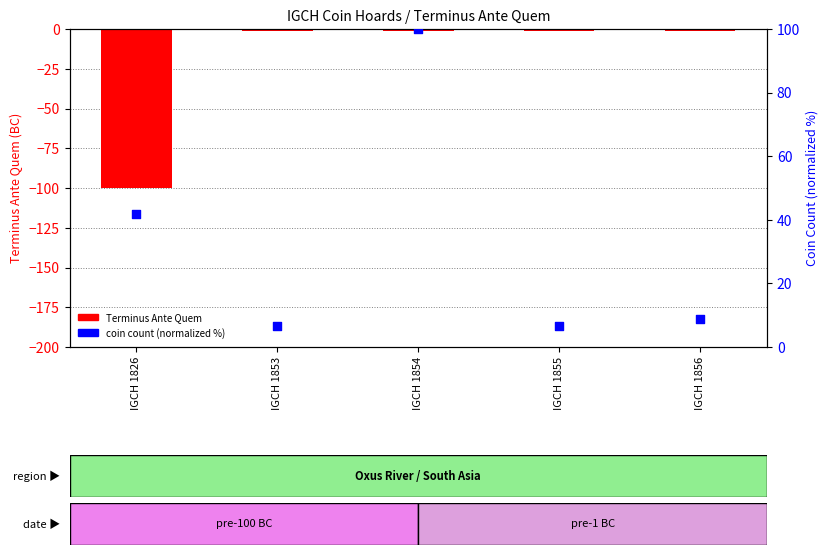

Which series has the largest total across all categories?

coin count (normalized %)